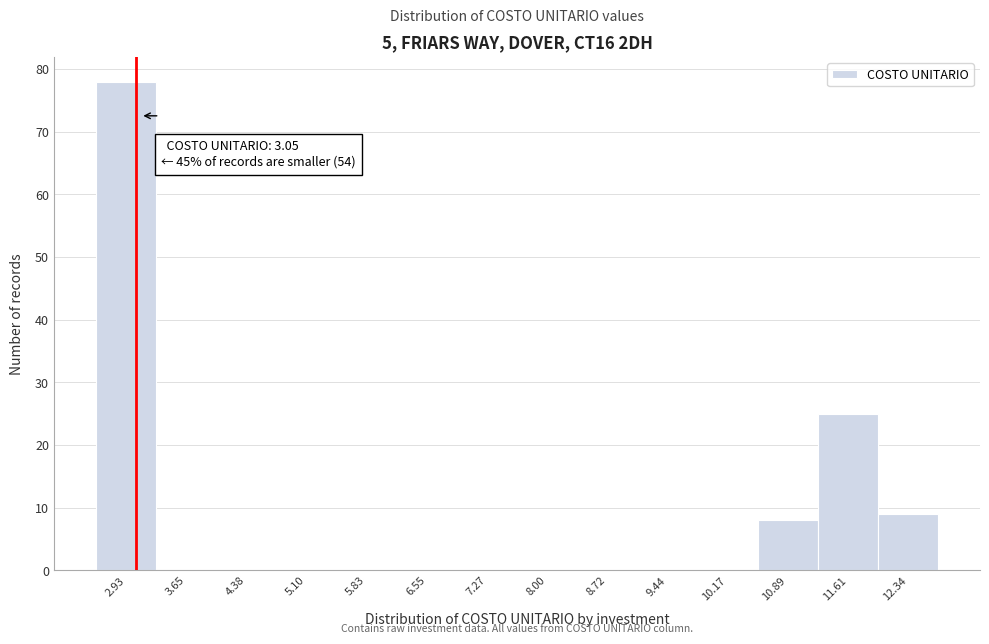

Over which range of the x-axis is the bar tallest?

2.6 to 3.3